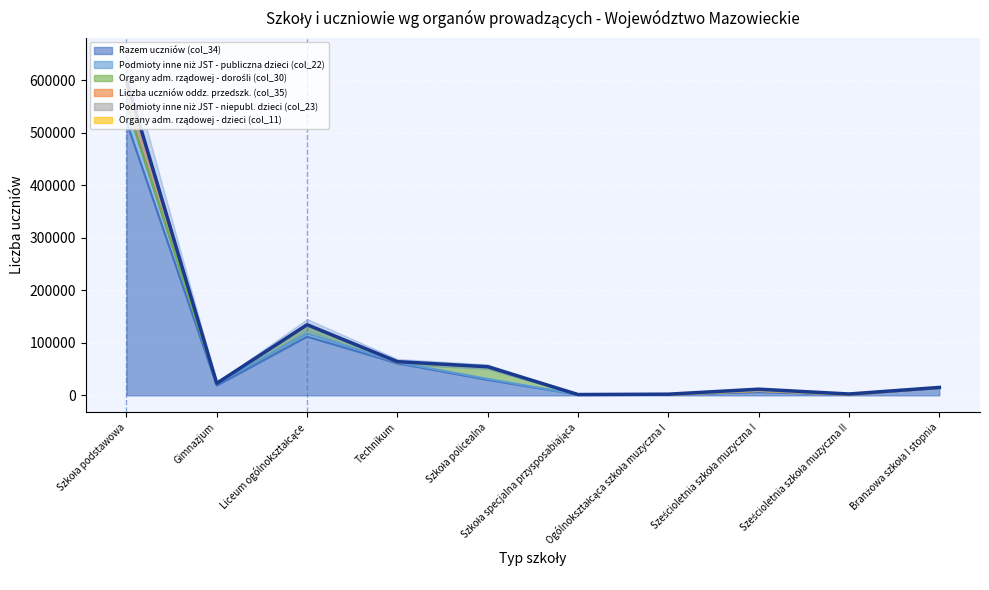

At which category is the sum across all series the highest?

Szkoła podstawowa